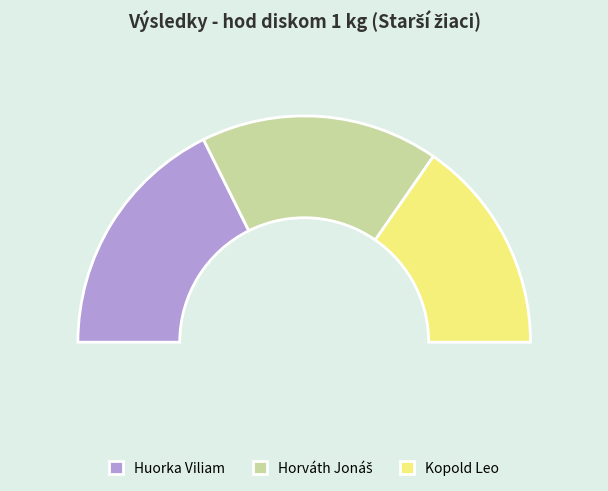

Is Huorka Viliam the majority of the pie?

No